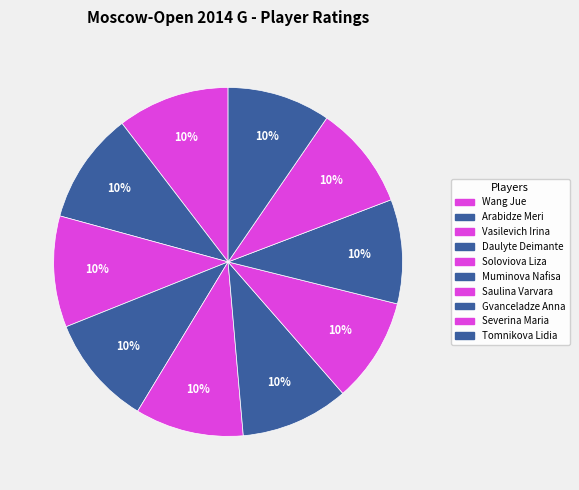

How many slices are in this pie chart?

10